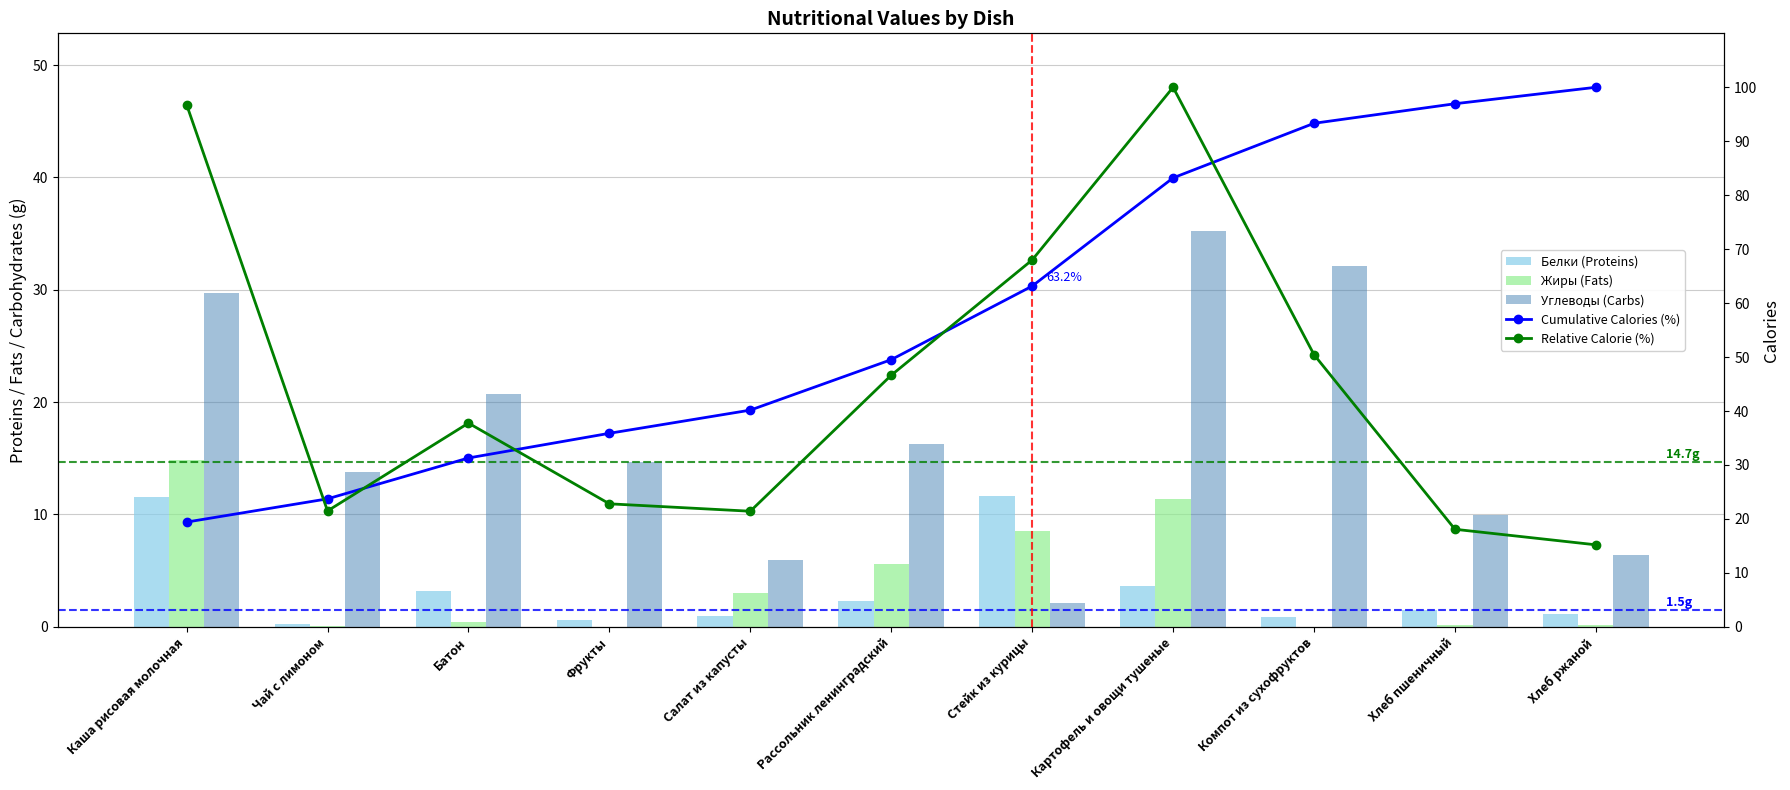

The value of Углеводы (Carbs) at Рассольник ленинградский is 16.3. True or false?

True